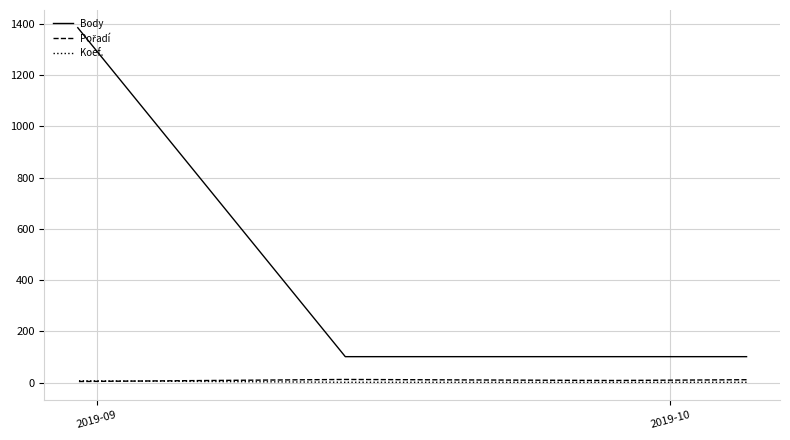

What is the difference between the maximum and minimum values in the Body series?

1284